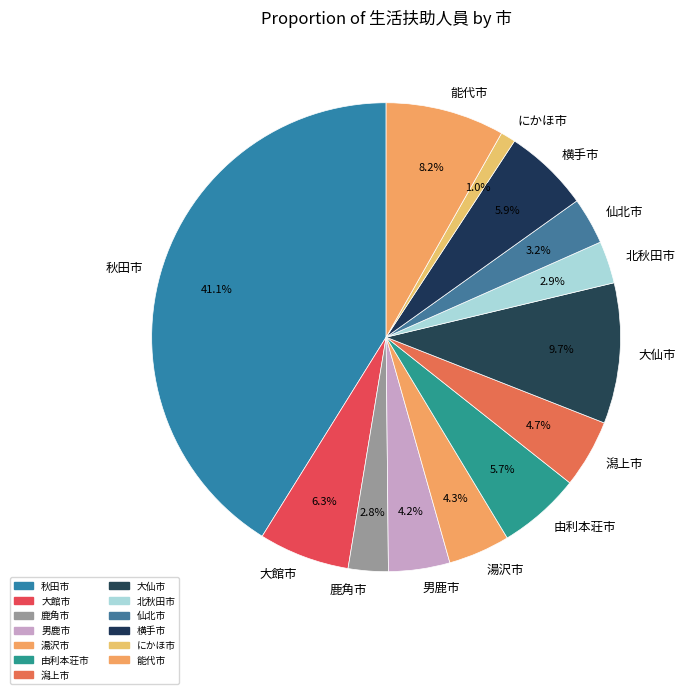

To the nearest percent, what is the difference between the largest and smallest slice percentages?

40%